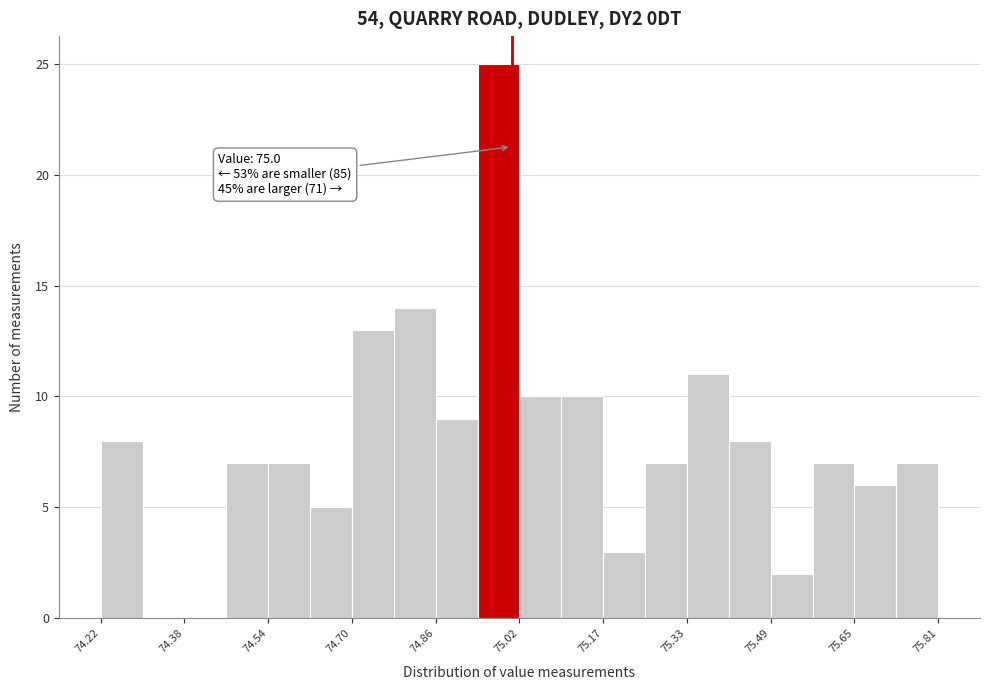

Around what value on the x-axis is the tallest bar? Give the approximate position of its centre, as read against the axis.

74.98